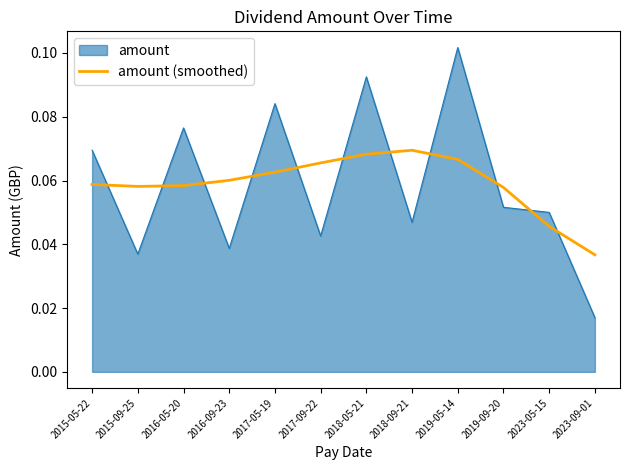

List the series in order of their peak value, lowest first.

amount (smoothed), amount